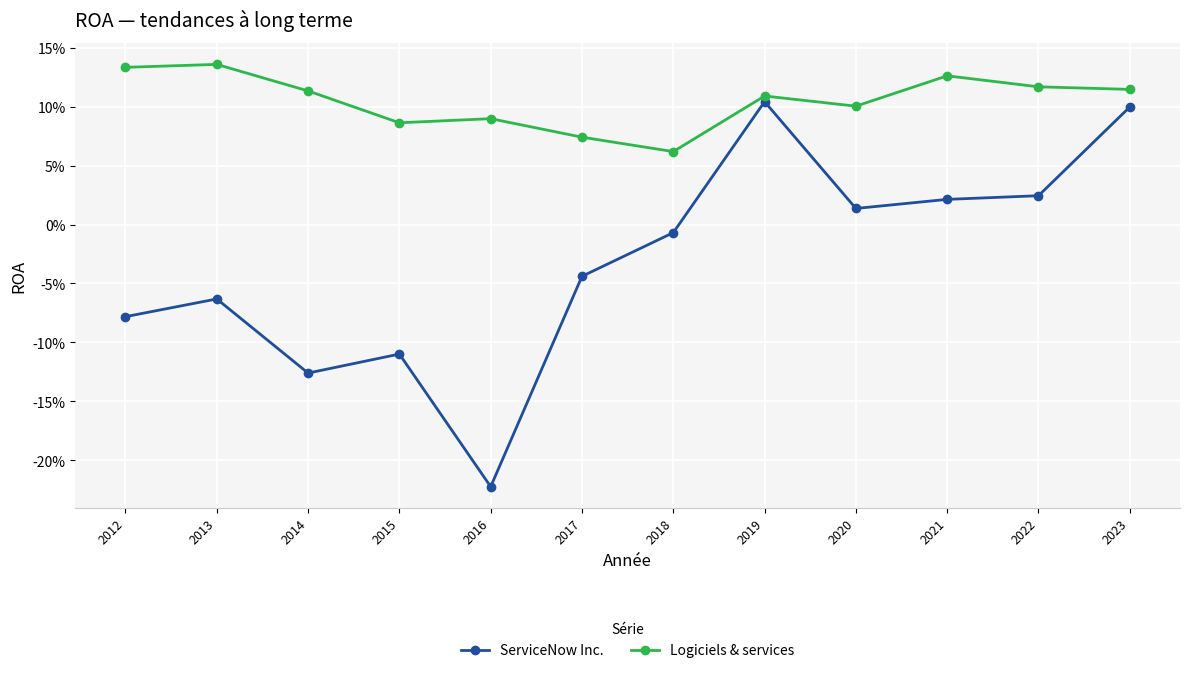

What are all the series names shown in the legend?

ServiceNow Inc., Logiciels & services